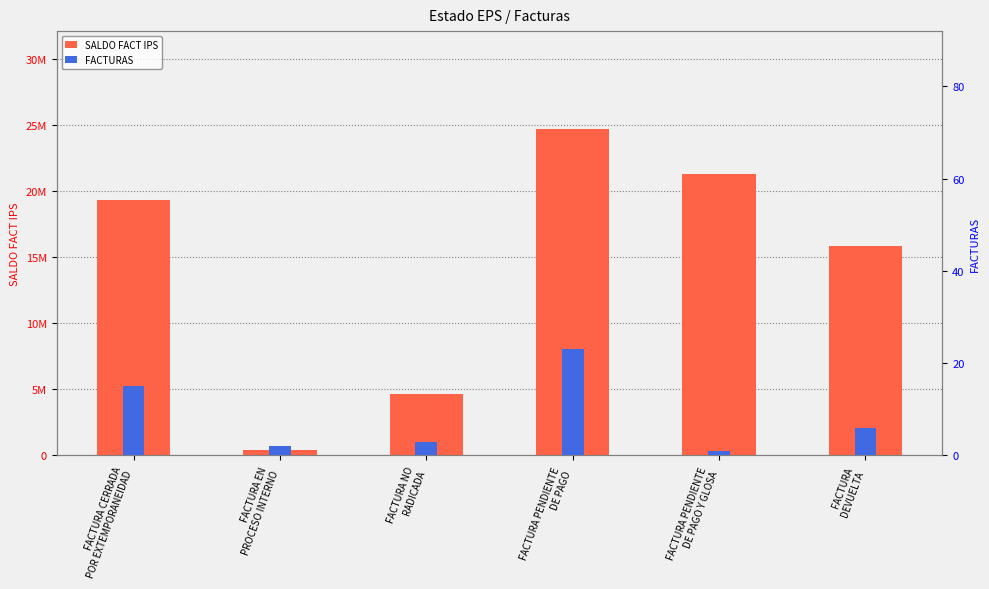

Which has a higher value, FACTURA EN
PROCESO INTERNO or FACTURA PENDIENTE
DE PAGO Y GLOSA?

FACTURA PENDIENTE
DE PAGO Y GLOSA